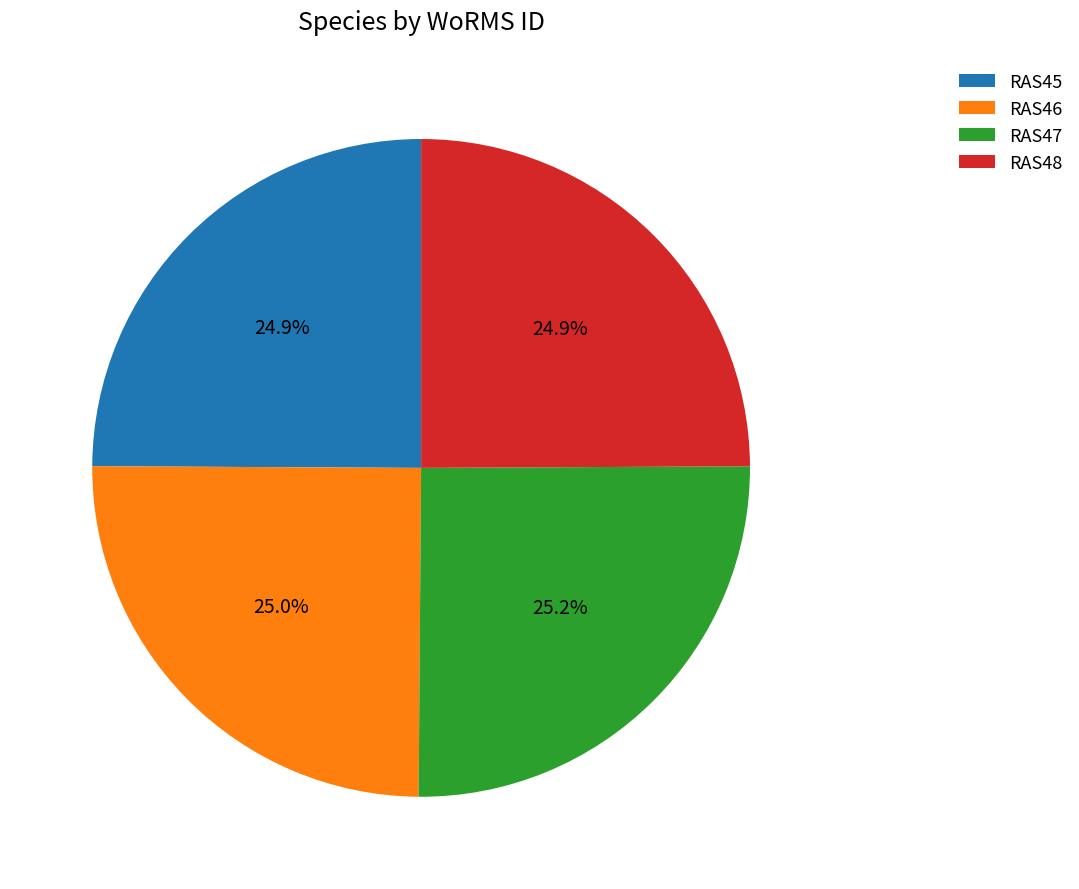

How many slices are in this pie chart?

4